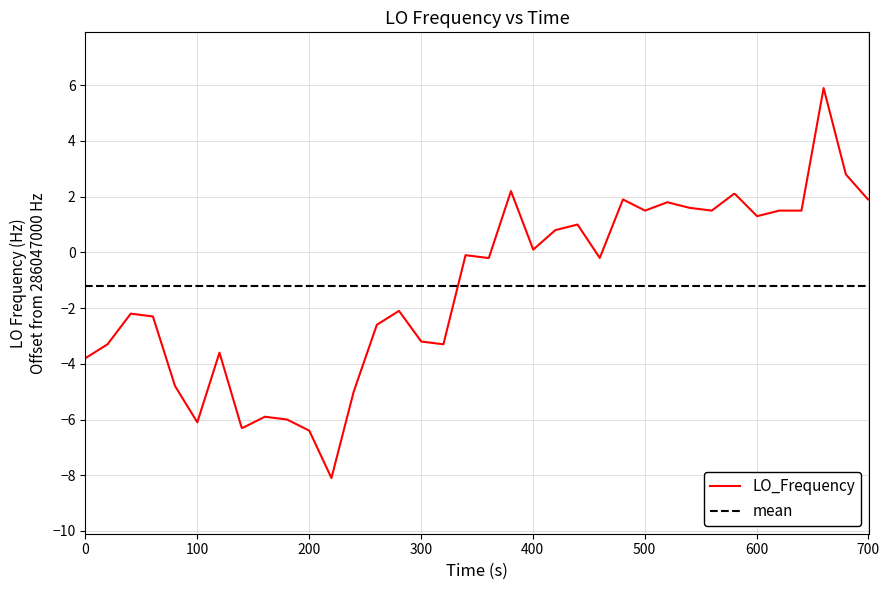

True or false: LO_Frequency and mean cross at least once.

True